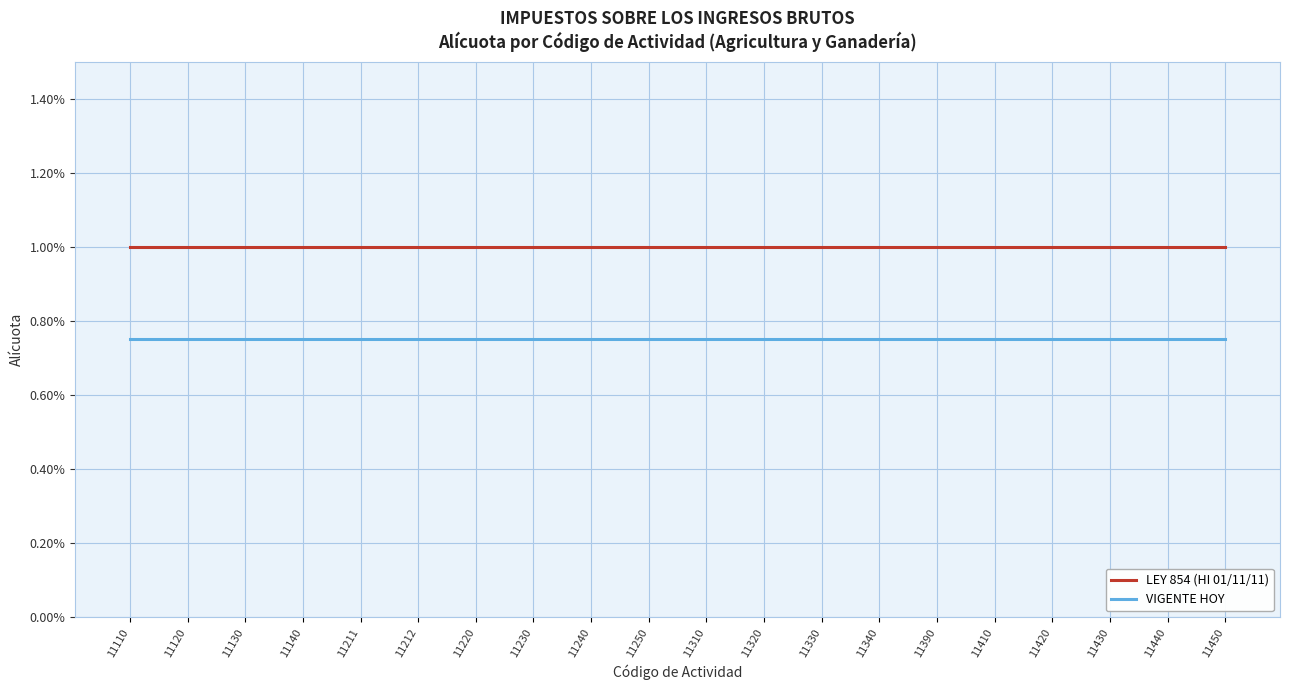

True or false: VIGENTE HOY has more than 2 points higher than both neighbors.

False